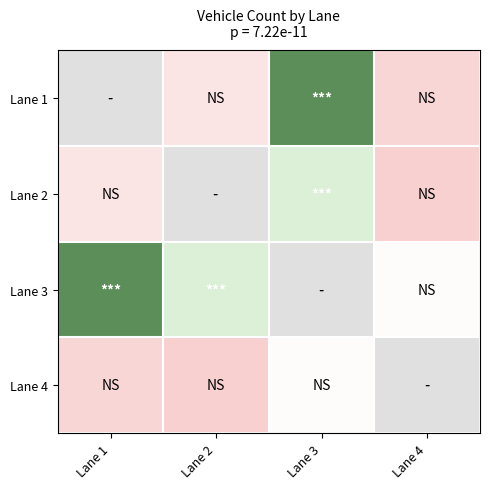

Reading left to right, transcribe all the data shown in this chart.

Lane 1: Lane 1=0	Lane 2=45	Lane 3=120	Lane 4=35
Lane 2: Lane 1=45	Lane 2=0	Lane 3=85	Lane 4=28
Lane 3: Lane 1=120	Lane 2=85	Lane 3=0	Lane 4=62
Lane 4: Lane 1=35	Lane 2=28	Lane 3=62	Lane 4=0